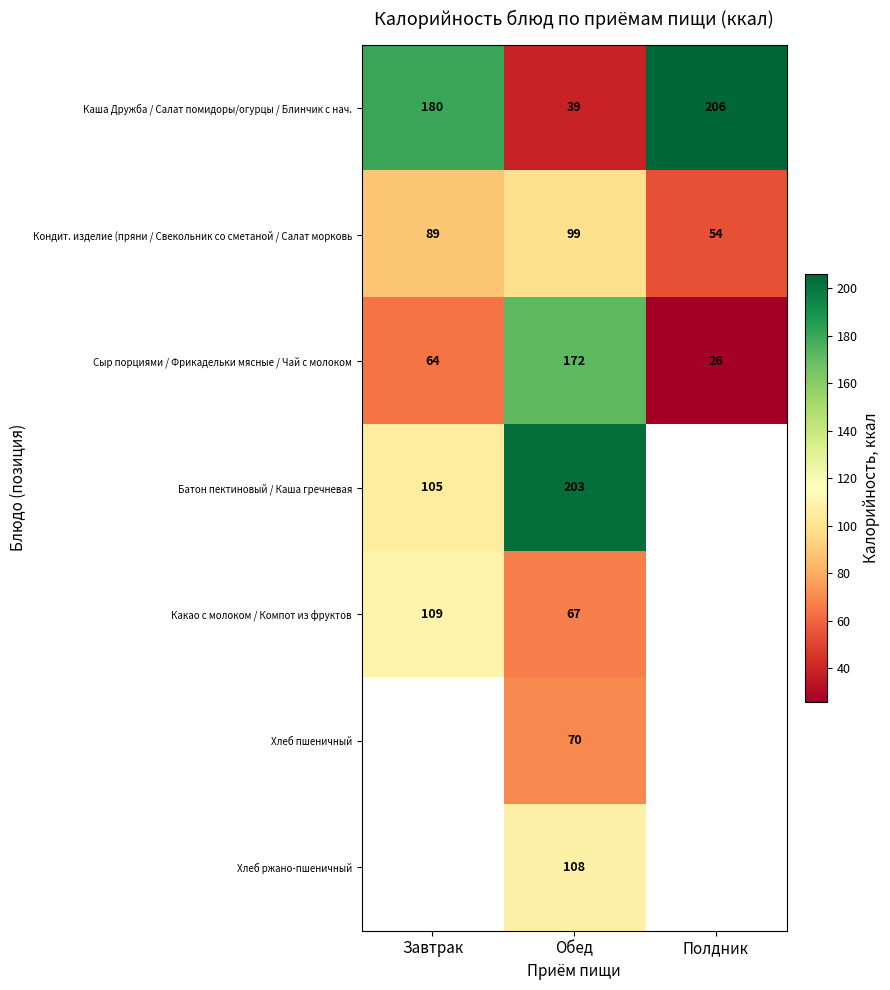

Rank the series at Обед from lowest to highest value.

Каша Дружба / Салат помидоры/огурцы / Блинчик с нач., Какао с молоком / Компот из фруктов, Хлеб пшеничный, Кондит. изделие (пряни / Свекольник со сметаной / Салат морковь, Хлеб ржано-пшеничный, Сыр порциями / Фрикадельки мясные / Чай с молоком, Батон пектиновый / Каша гречневая